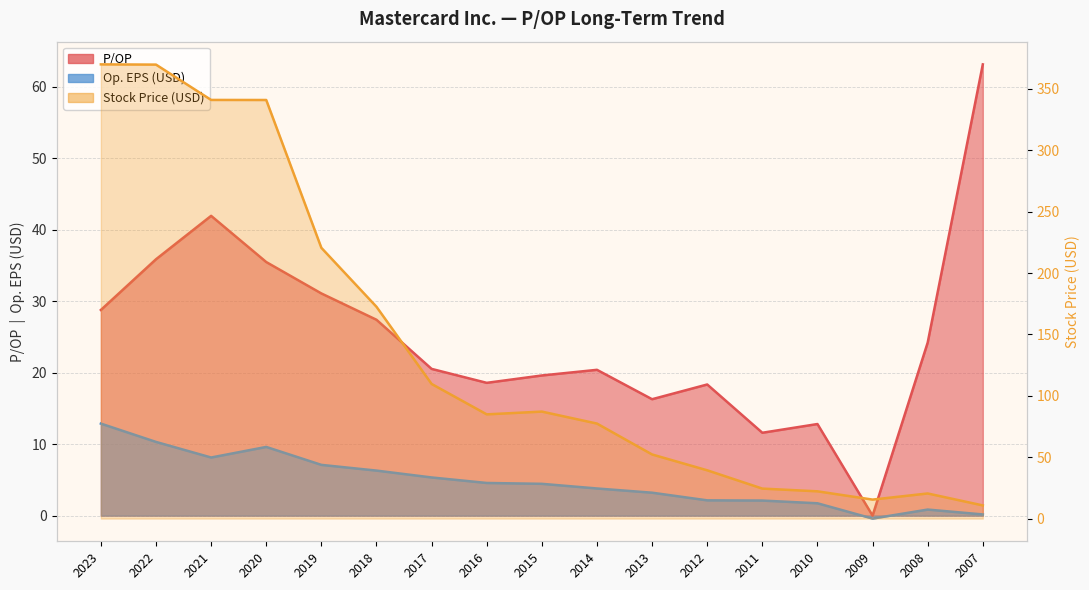

What is the difference between the maximum and minimum values in the Op. EPS series?

13.3